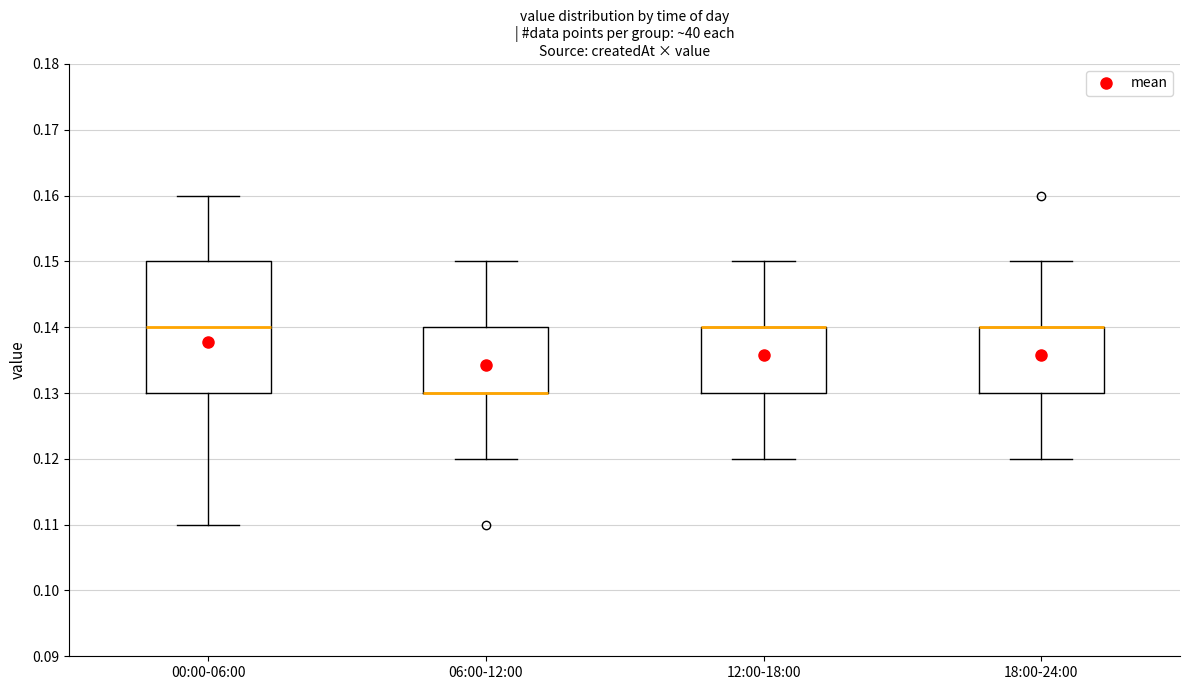

Where is the lower edge of the box for 12:00-18:00 on the y-axis? The values are not printed on the chart, so give them approximately, as read against the axis.

0.13